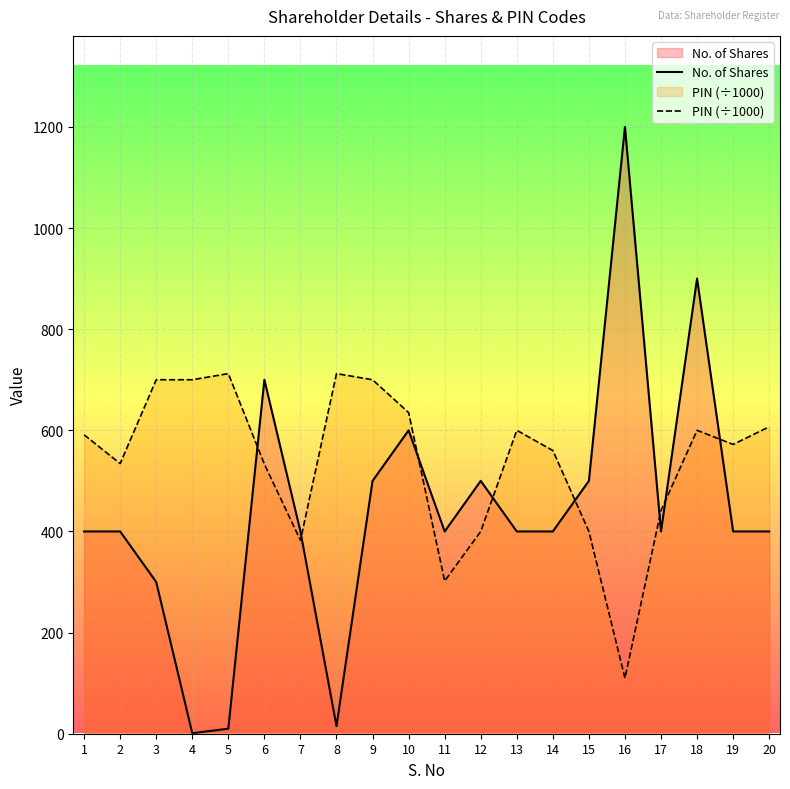

What is the difference between the second highest and second lowest values in the PIN (÷1000) series?

410.1